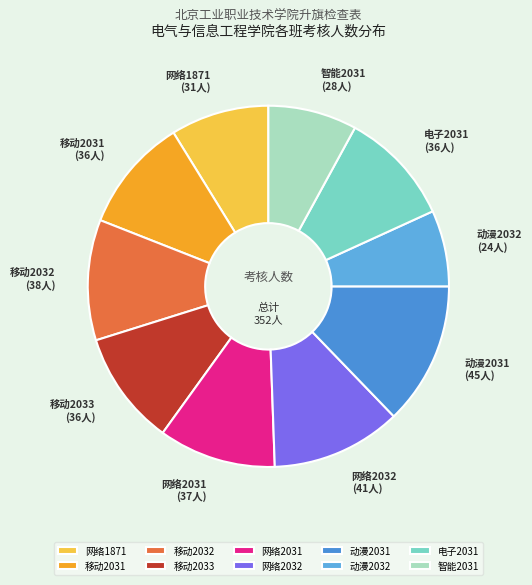

Between 网络1871 and 智能2031, which is larger?

网络1871